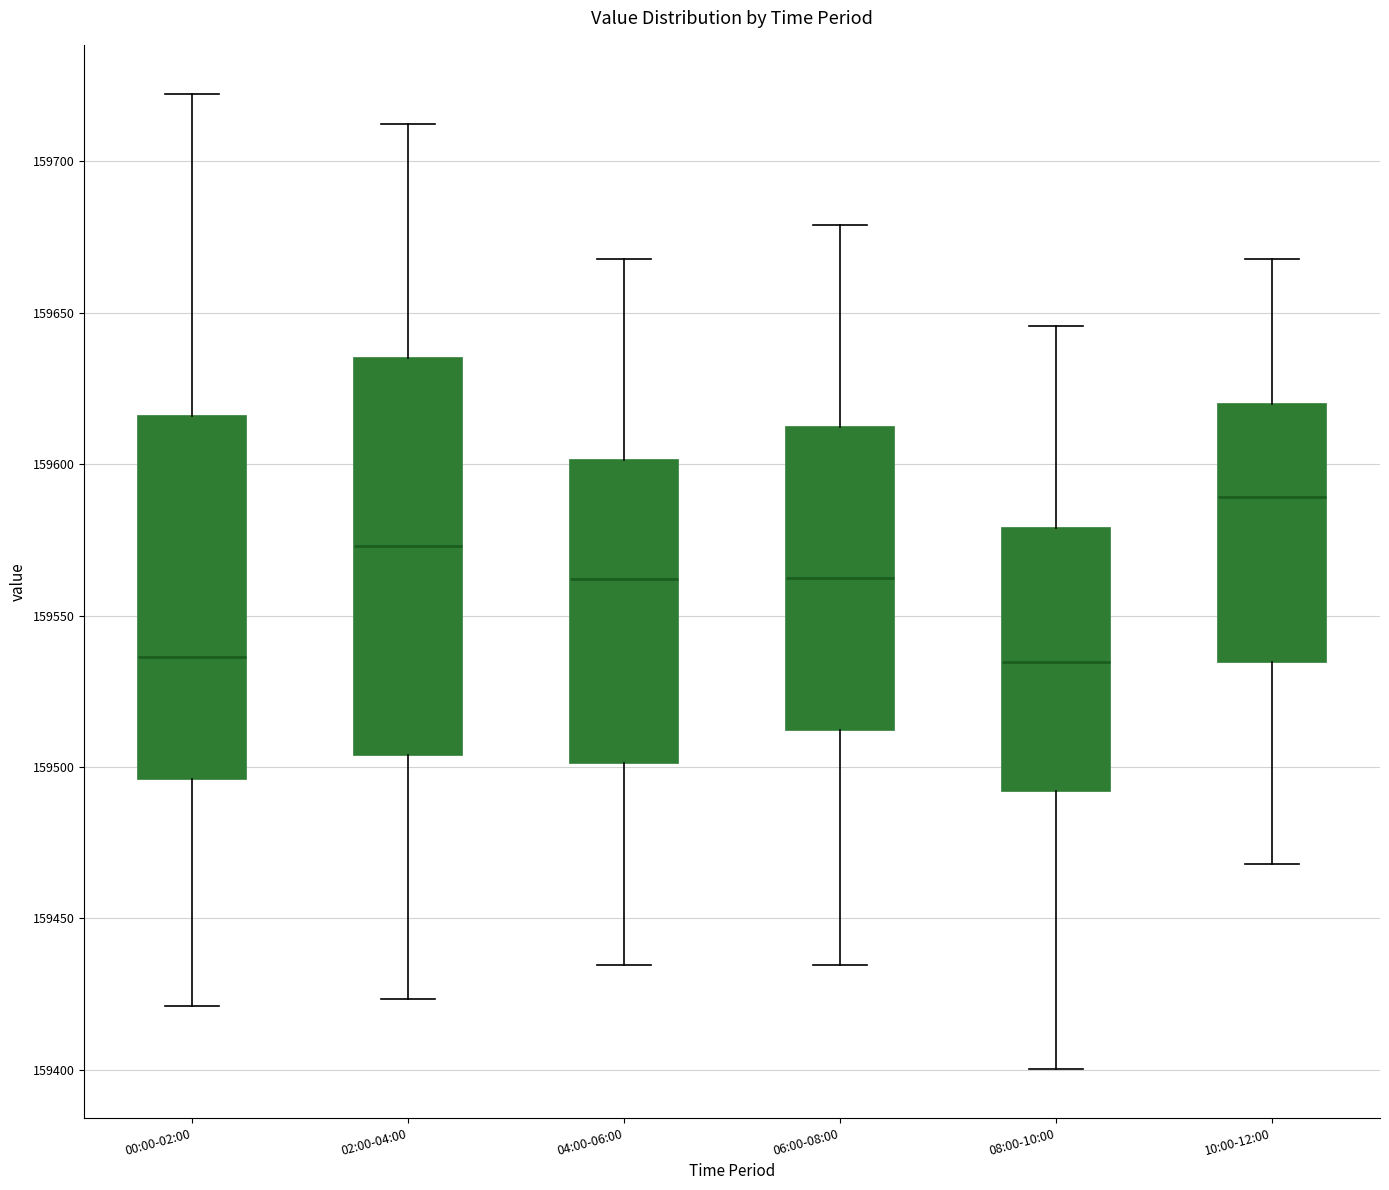

Where is the lower edge of the box for 08:00-10:00 on the y-axis? The values are not printed on the chart, so give them approximately, as read against the axis.

159490